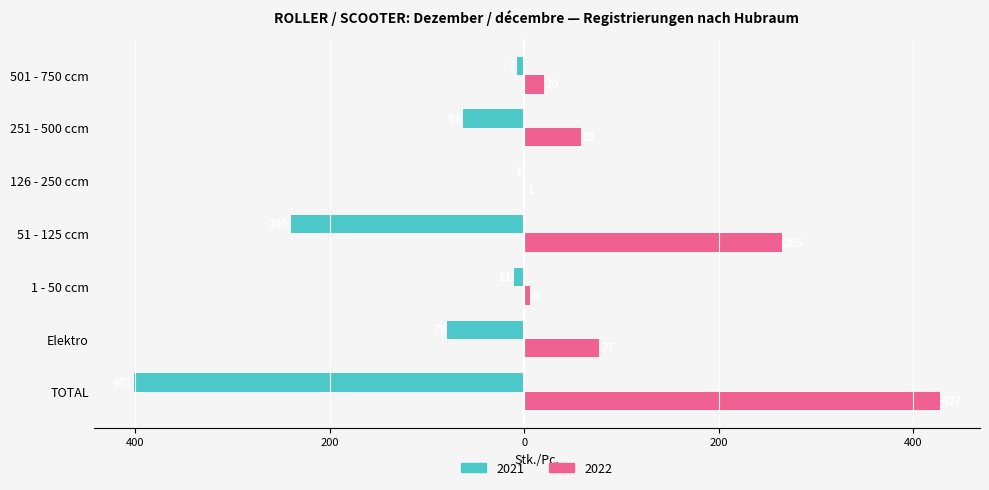

What are all the series names shown in the legend?

2021, 2022